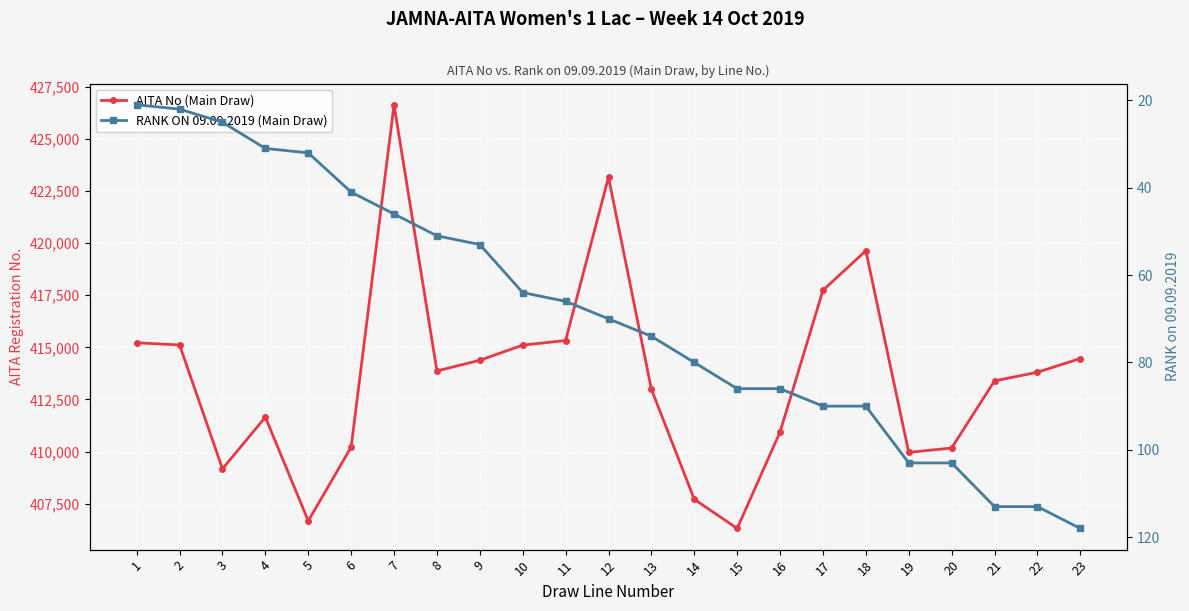

True or false: AITA No (Main Draw) has a value of 409171 at 3.

True